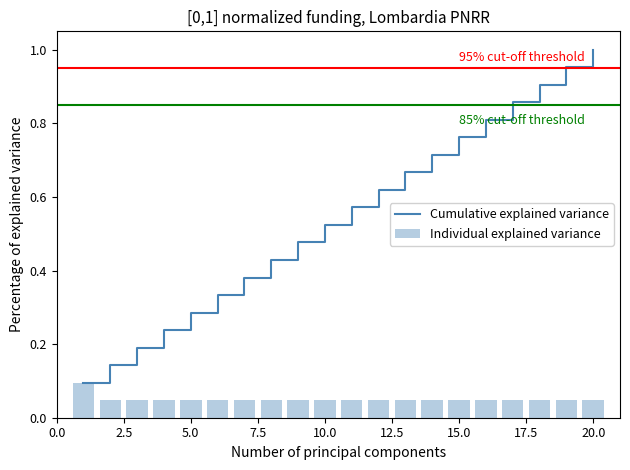

Rank the series by their maximum value, from lowest to highest.

Individual explained variance, Cumulative explained variance